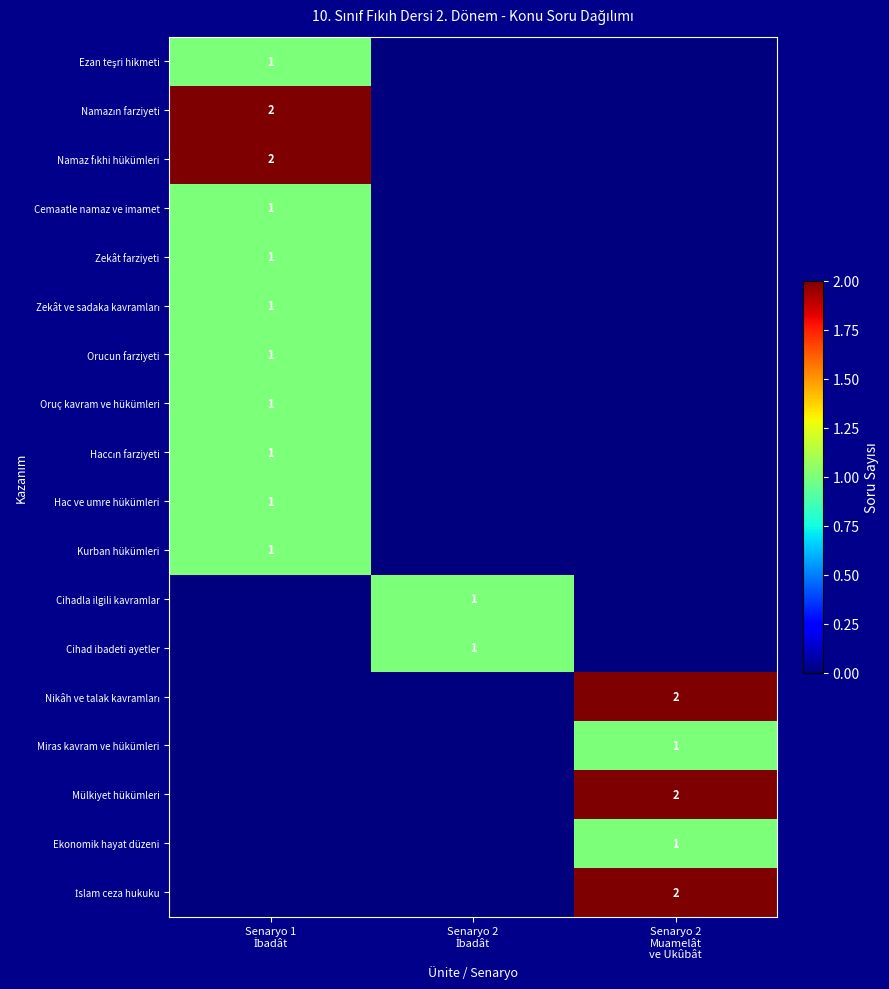

At how many categories does at least one series exceed 0?

3